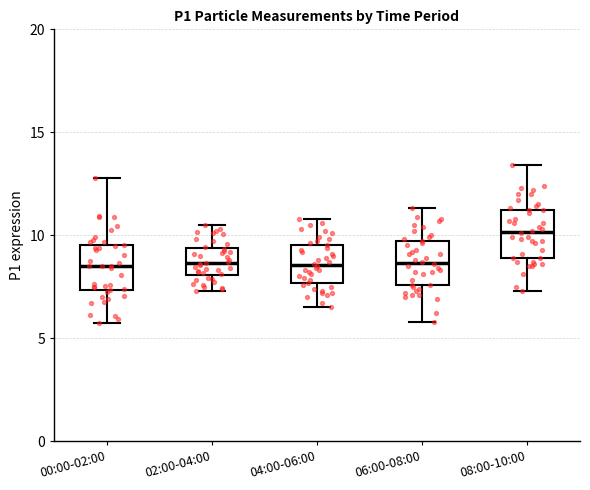

Reading left to right, read every box against the y-axis: the position of its median line, the range the box covers, and the ends of its whiskers. The values are not printed on the chart, so give them approximately, as read against the axis.

00:00-02:00: median 8.5, box 7.5 to 9.5, whiskers 6.0 to 13.0
02:00-04:00: median 8.5, box 8.0 to 9.5, whiskers 7.5 to 10.5
04:00-06:00: median 8.5, box 7.5 to 9.5, whiskers 6.5 to 11.0
06:00-08:00: median 8.5, box 7.5 to 9.5, whiskers 6.0 to 11.5
08:00-10:00: median 10.0, box 9.0 to 11.0, whiskers 7.5 to 13.5